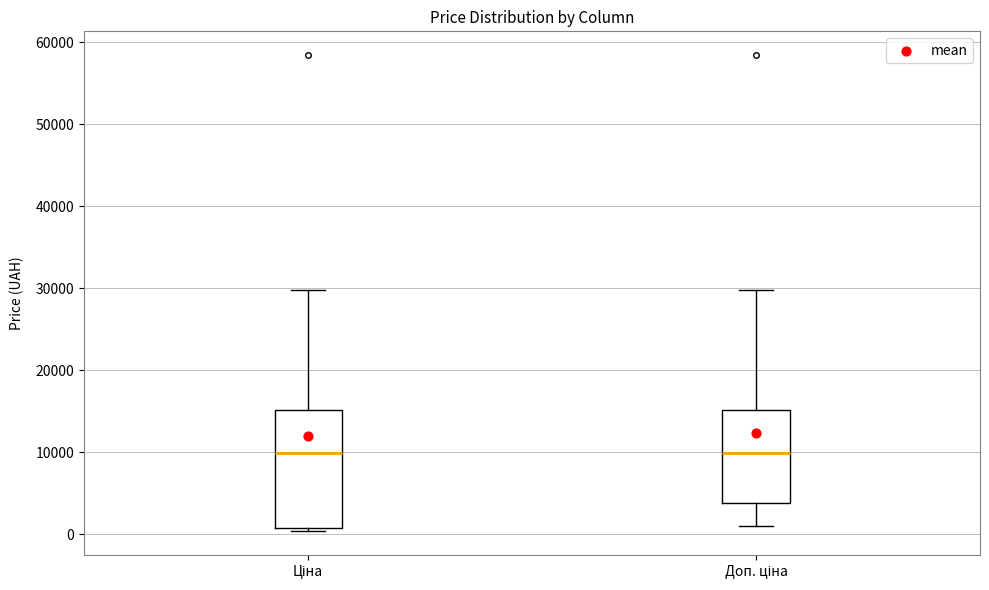

Reading left to right, read every box against the y-axis: the position of its median line, the range the box covers, and the ends of its whiskers. The values are not printed on the chart, so give them approximately, as read against the axis.

Ціна: median 10000, box 1000 to 15000, whiskers 0 to 30000
Доп. ціна: median 10000, box 4000 to 15000, whiskers 1000 to 30000